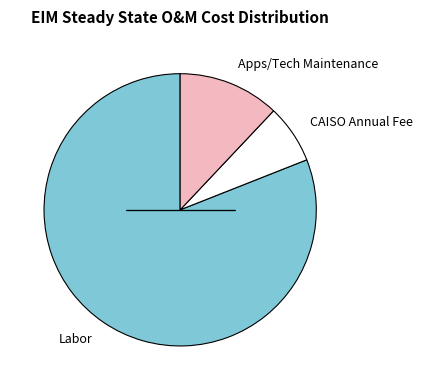

What is the largest slice in the pie chart?

Labor